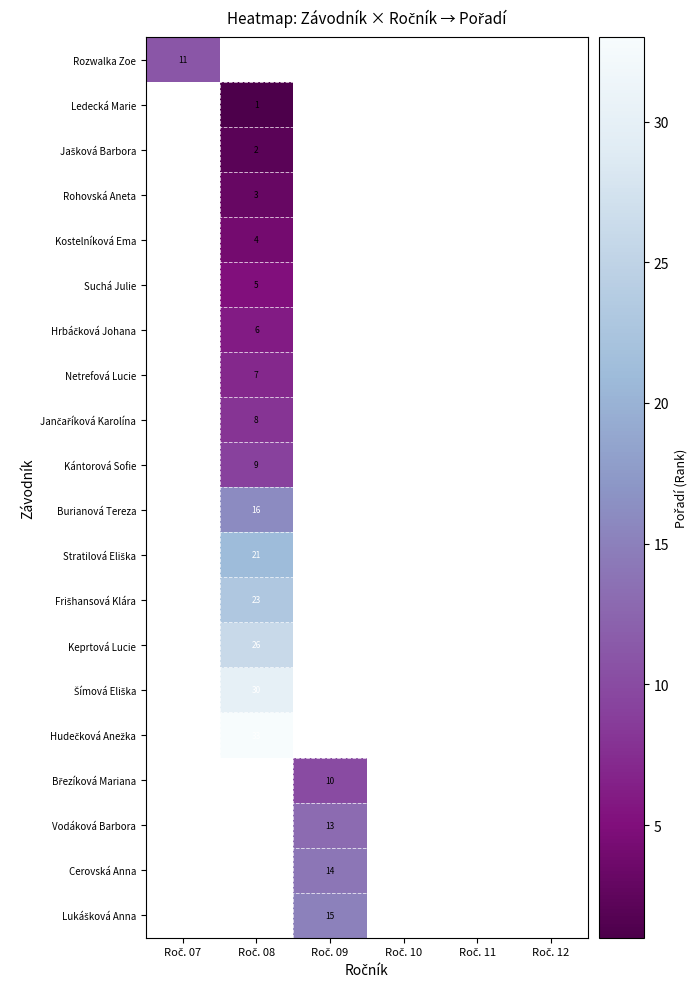

The Keprtová Lucie series shows 26.0 at Roč. 08. True or false?

True